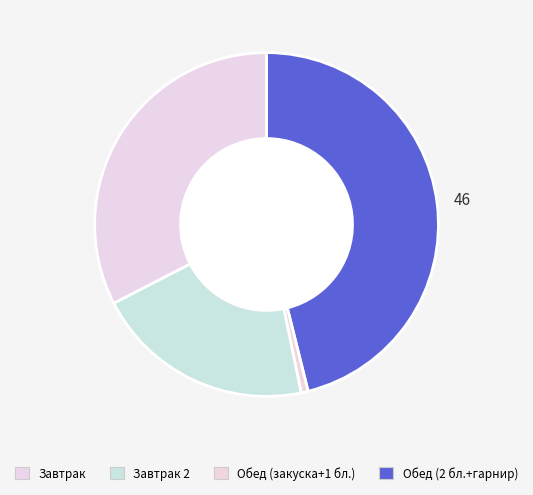

How many slices are in this pie chart?

4